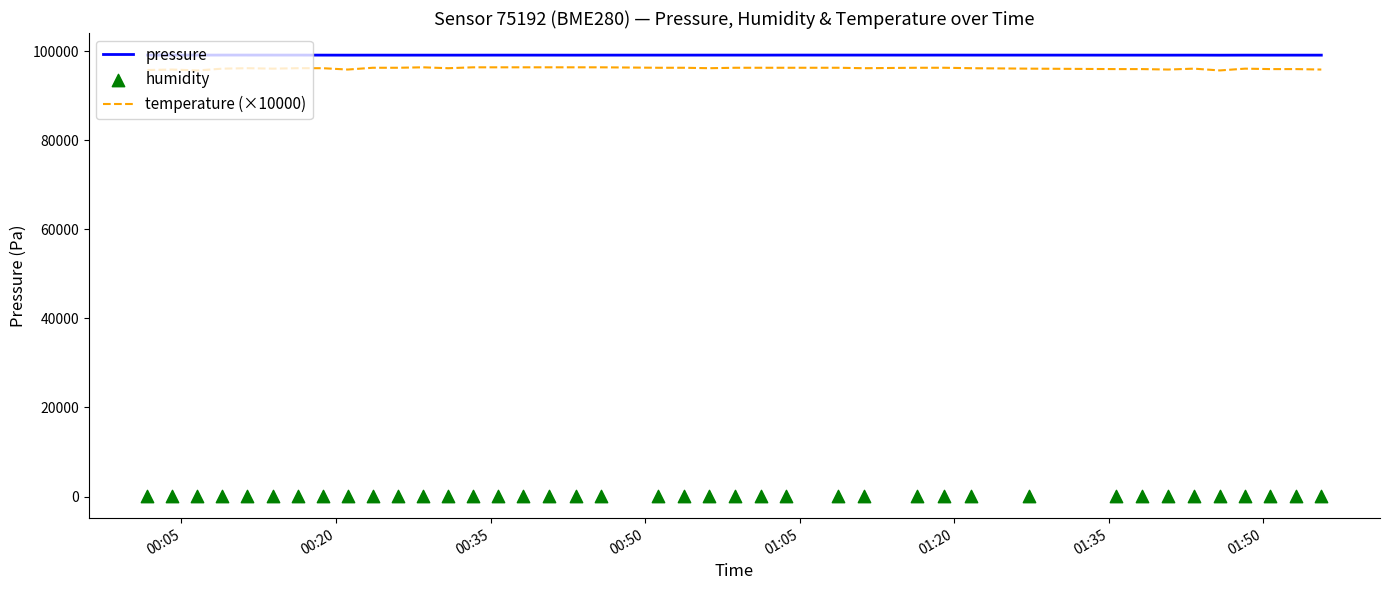

True or false: temperature (×10000) and pressure cross at least once.

False